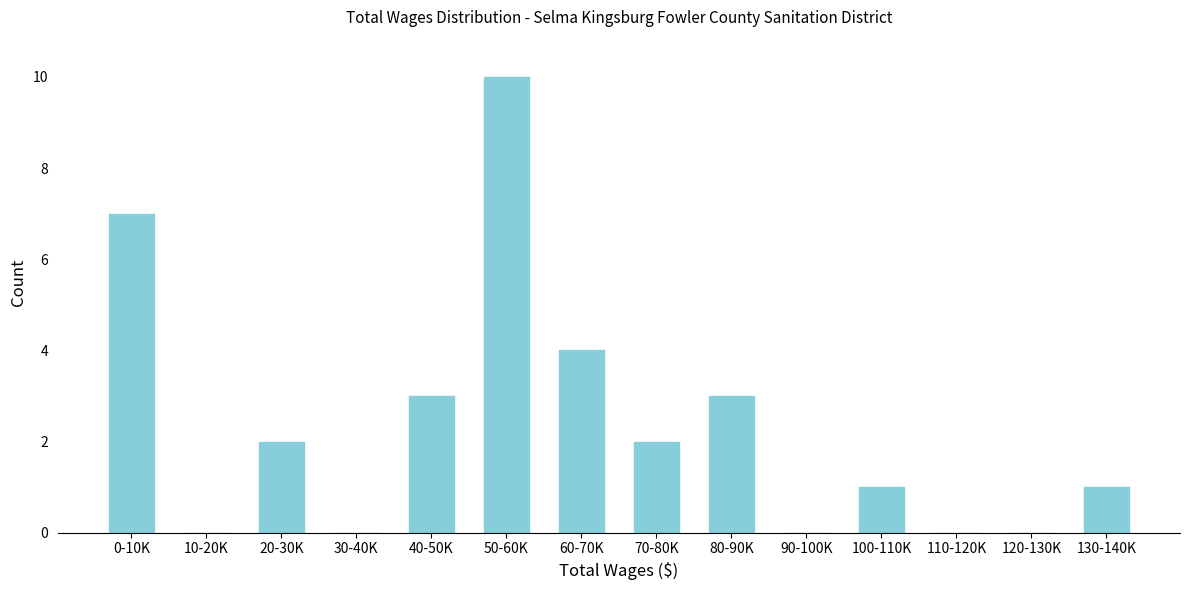

Reading left to right, what are all the values shown in this chart?

0-10K=7	10-20K=0	20-30K=2	30-40K=0	40-50K=3	50-60K=10	60-70K=4	70-80K=2	80-90K=3	90-100K=0	100-110K=1	110-120K=0	120-130K=0	130-140K=1